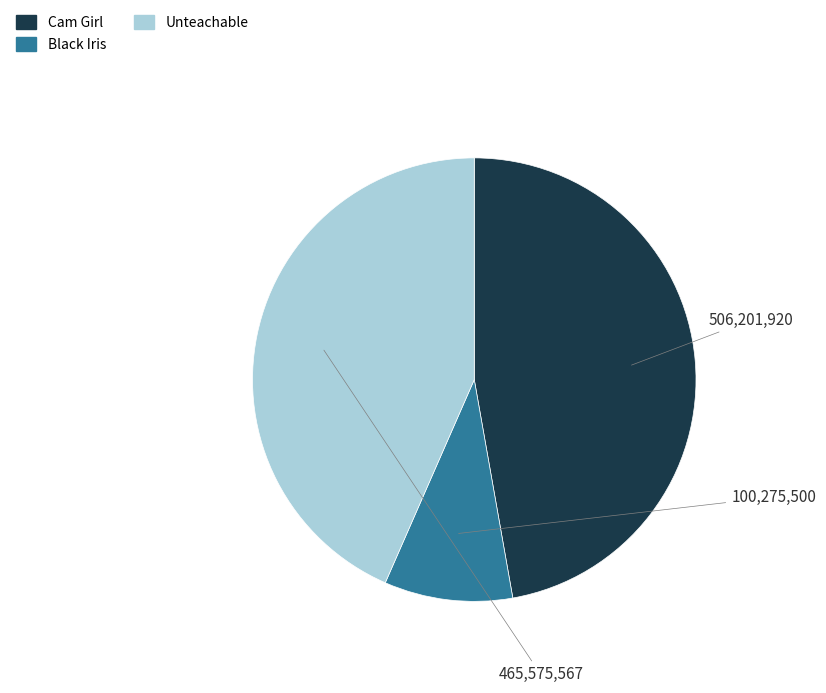

Is the sum of Cam Girl and Black Iris greater than half?

Yes